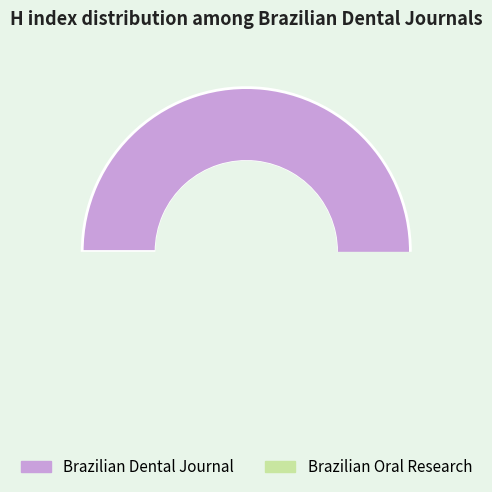

To the nearest percent, what is the average slice percentage?

50%